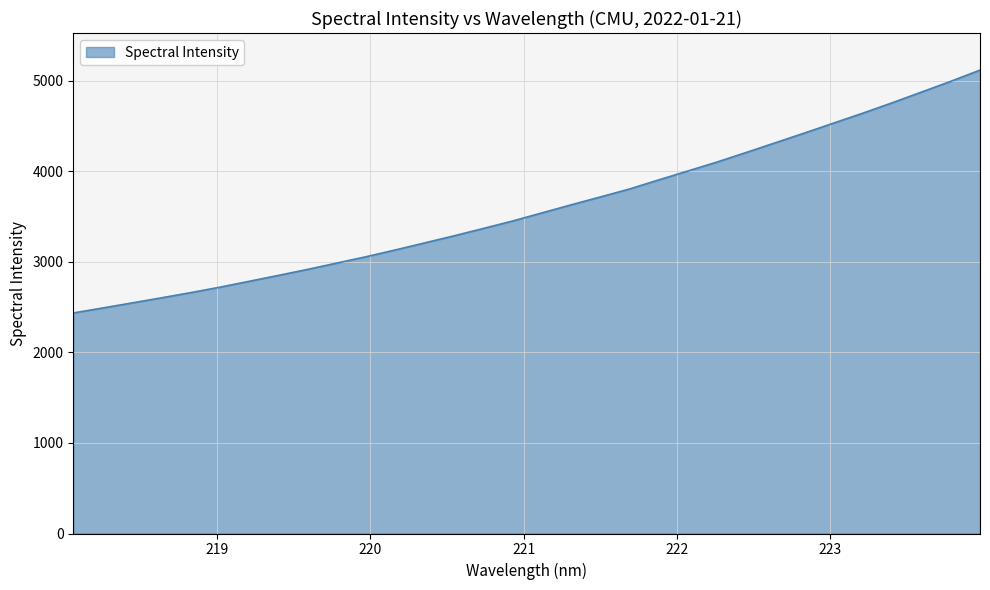

What is the minimum value shown in the chart?

2436.6